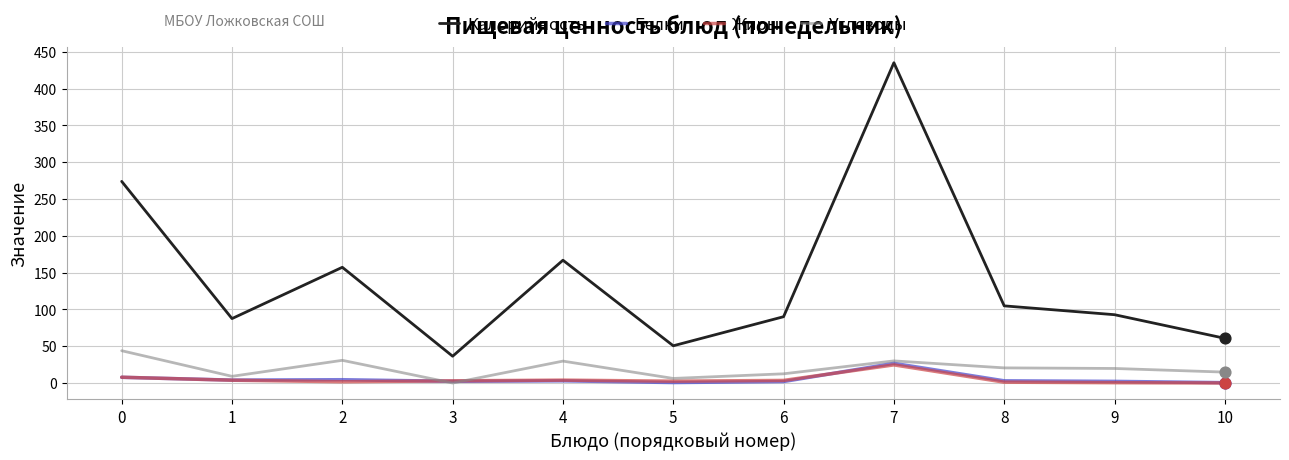

Which series has the largest total across all categories?

Калорийность